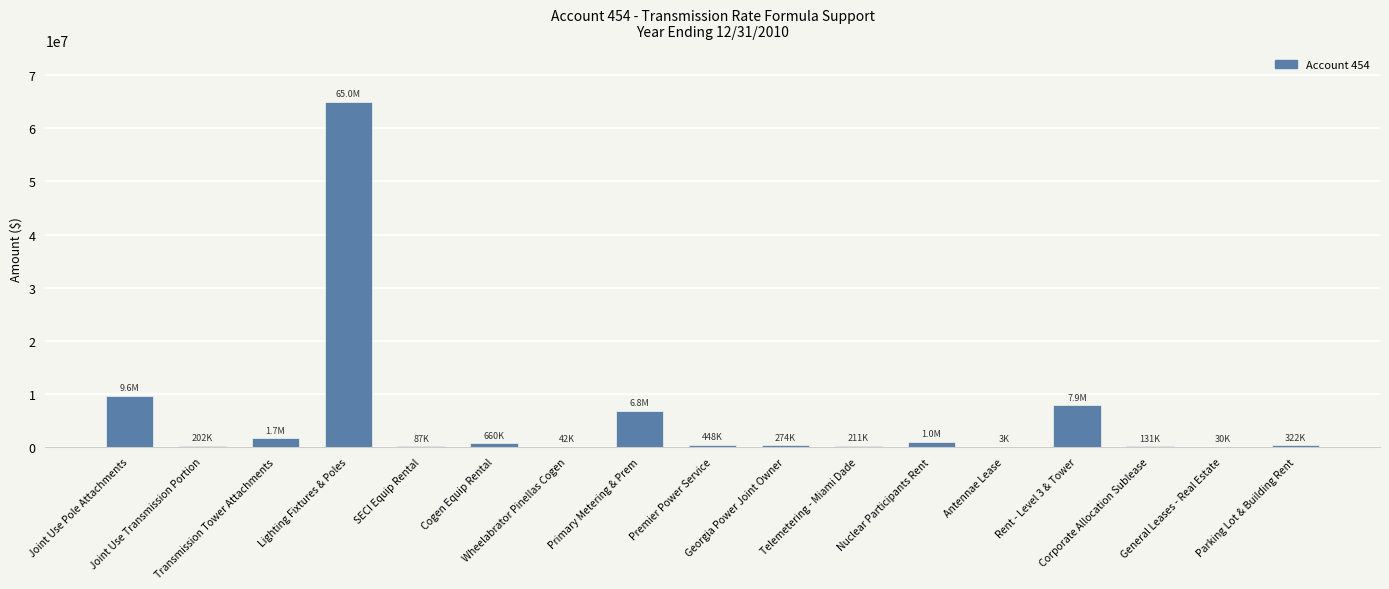

What is the greatest value displayed?

65000688